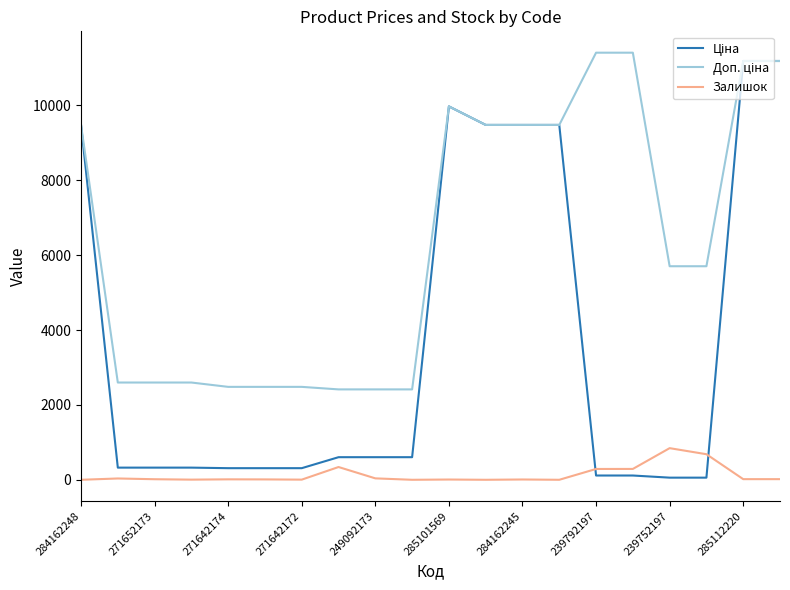

What is the greatest value displayed?

11410.0